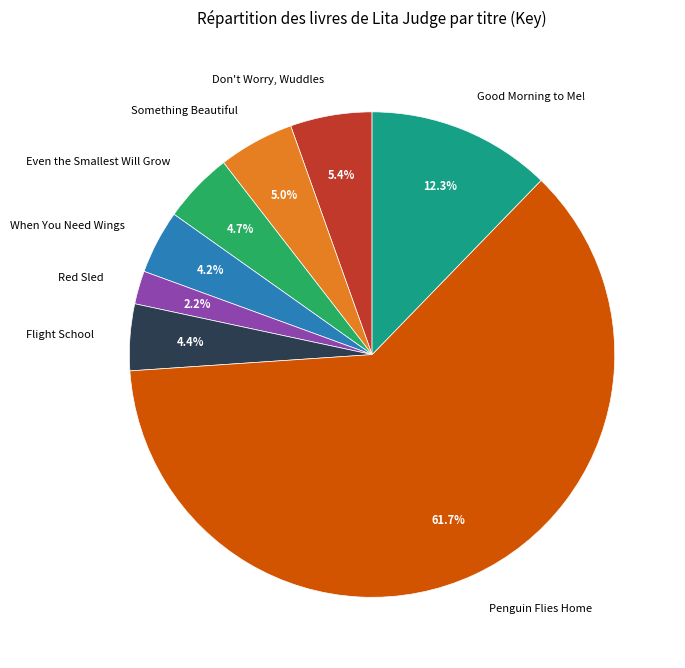

What percentage is the Don't Worry, Wuddles slice, to the nearest percent?

5%